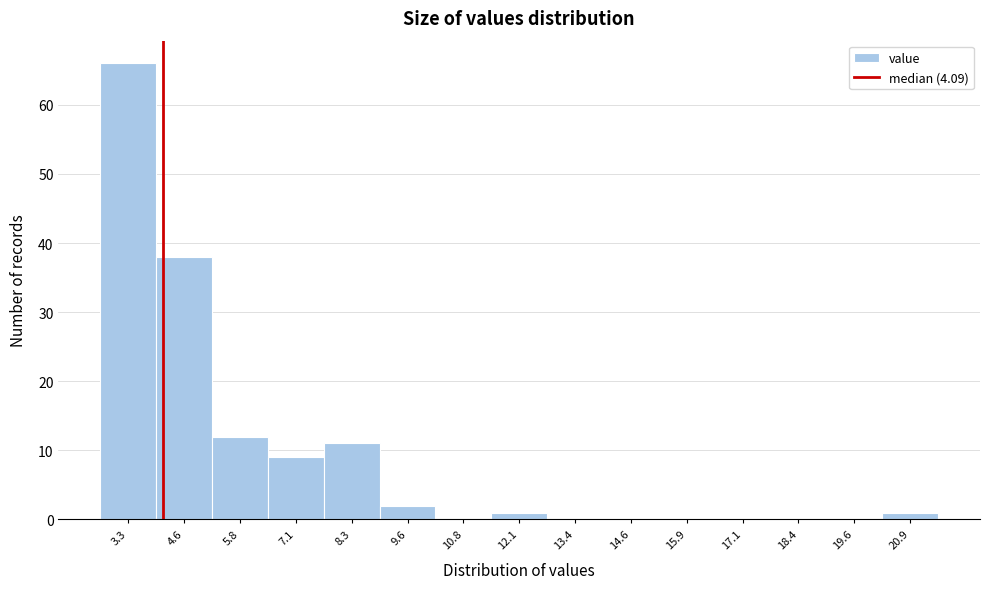

Reading left to right, transcribe this chart: for each bar, give the range it covers on the x-axis and its height. Neither the bar edges nor the heights are printed on the chart, so give them approximately, as read against the axes.

2.8 to 4.0: 66
4.0 to 5.2: 38
5.2 to 6.4: 12
6.4 to 7.8: 9
7.8 to 9.0: 11
9.0 to 10.2: 2
10.2 to 11.4: 0
11.4 to 12.8: 1
12.8 to 14.0: 0
14.0 to 15.2: 0
15.2 to 16.4: 0
16.4 to 17.8: 0
17.8 to 19.0: 0
19.0 to 20.2: 0
20.2 to 21.6: 1